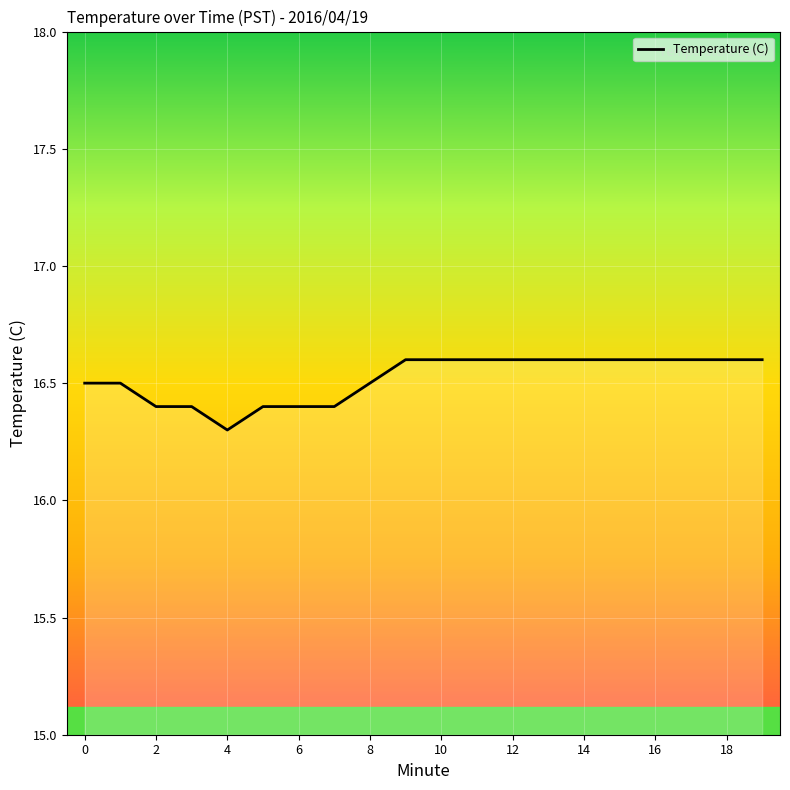

What is the greatest value displayed?

16.6